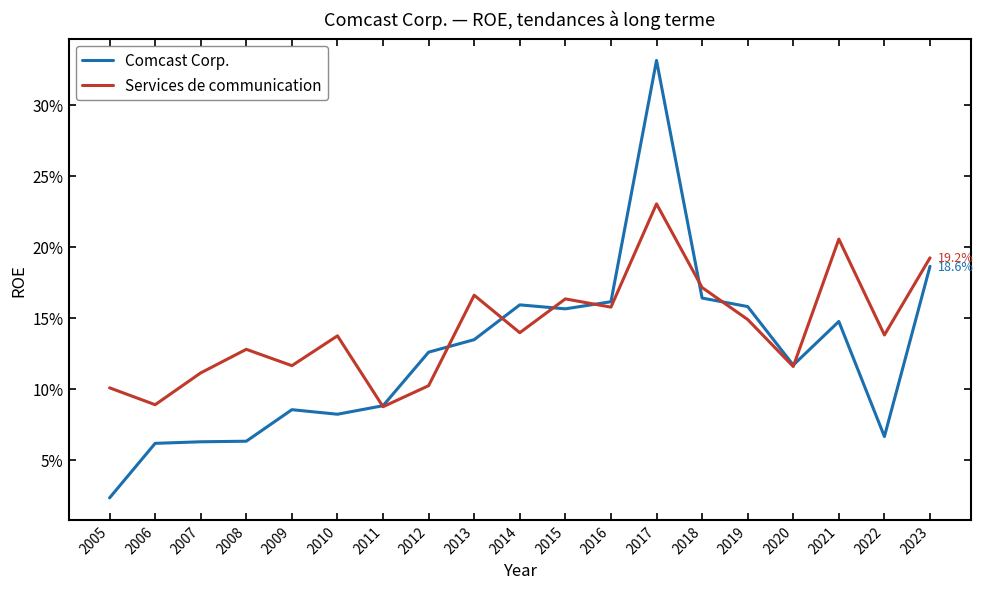

At which category is the sum across all series the highest?

2017